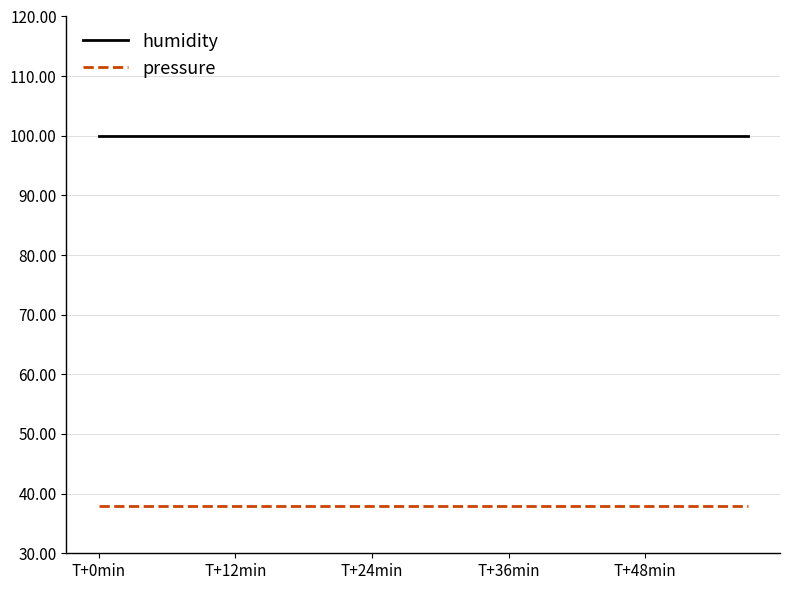

How many lines are shown in the chart?

2